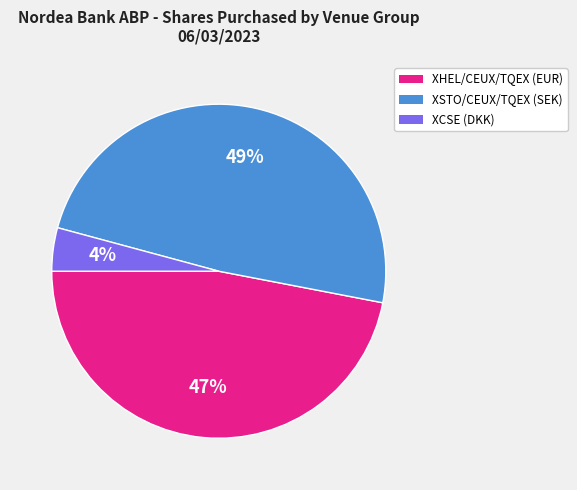

Does any single category account for the majority?

No